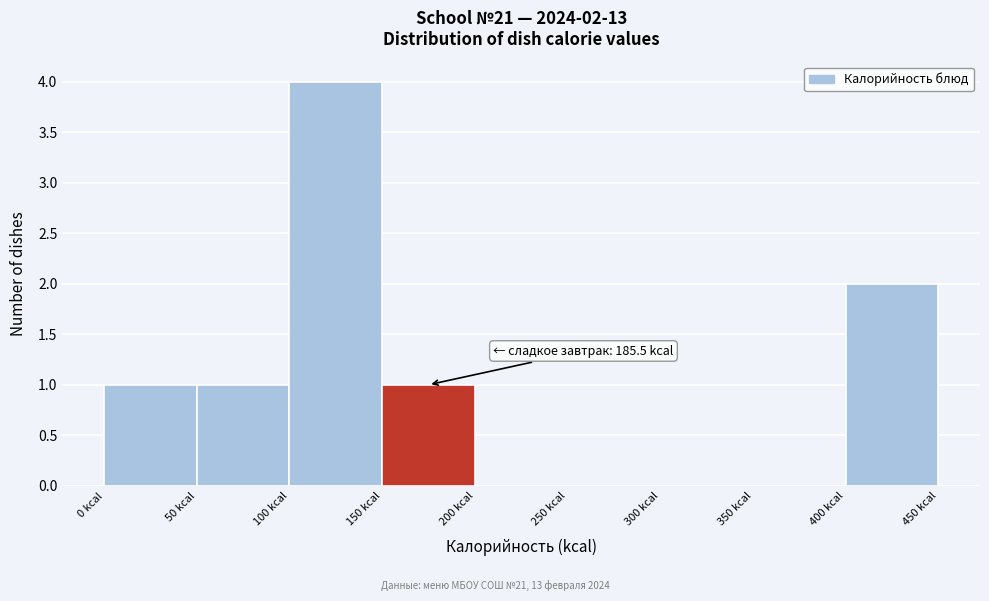

Which range on the x-axis has the tallest bar?

100 to 150